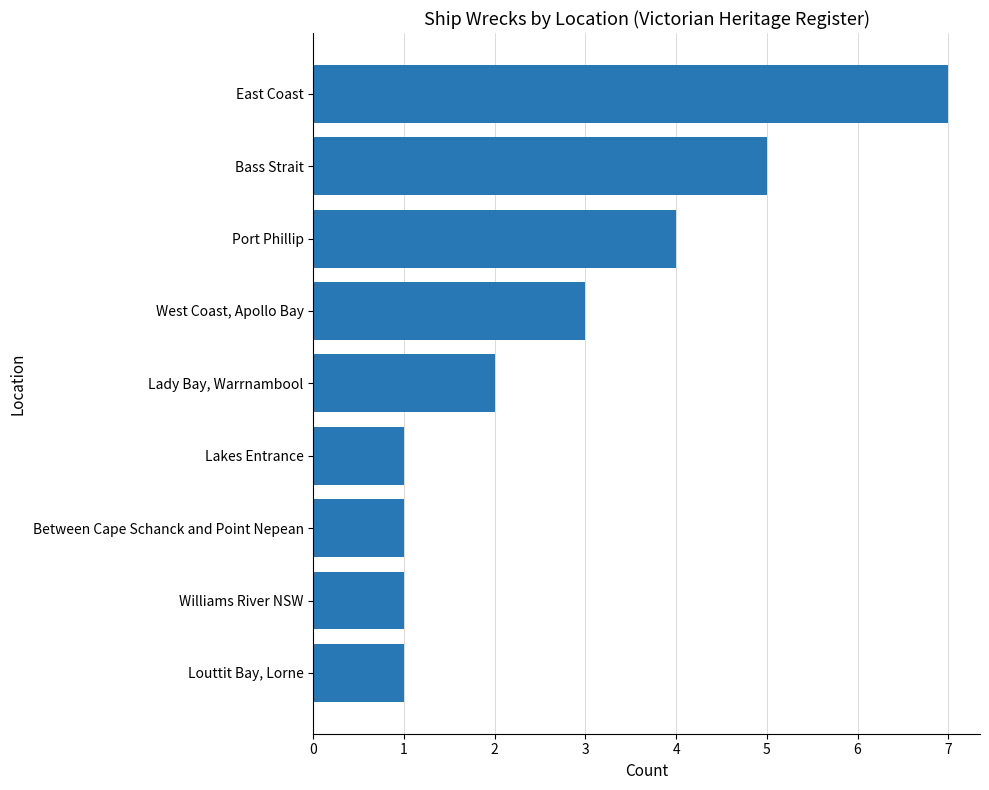

True or false: the data shows 2 at Lady Bay, Warrnambool.

True